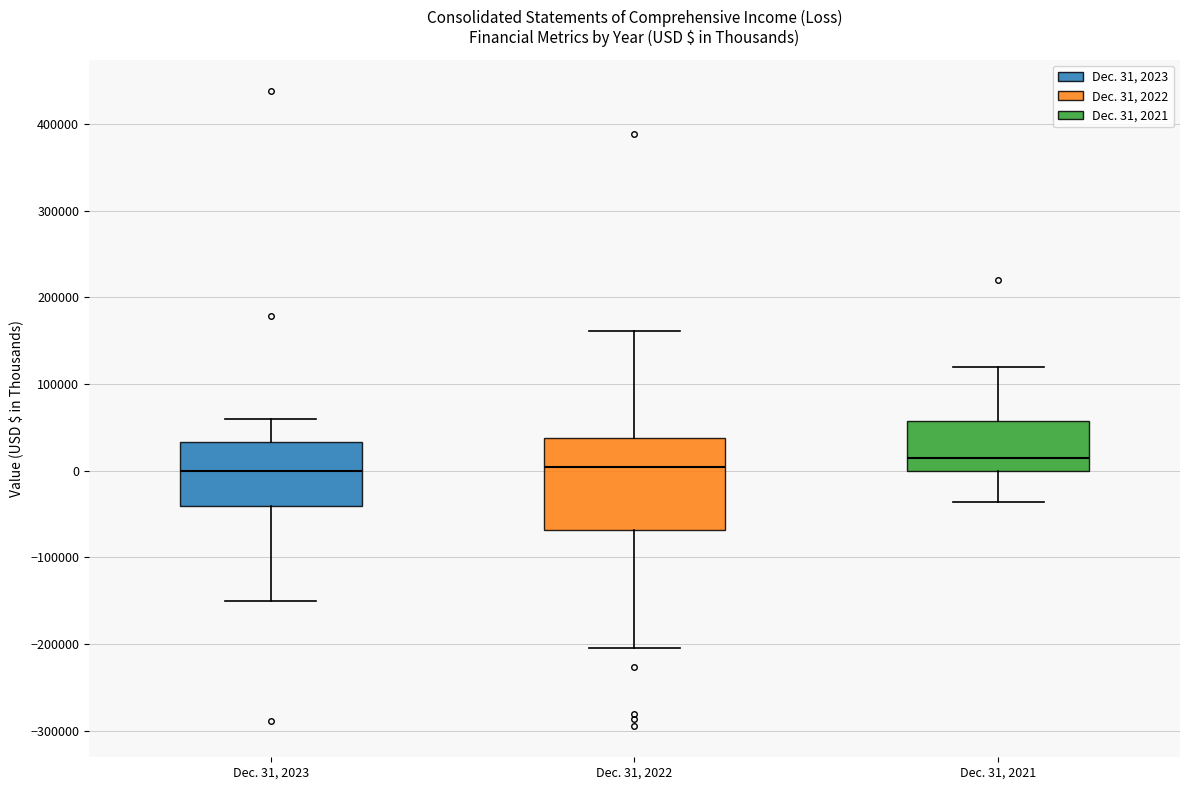

Reading left to right, transcribe this box plot: for each box, give where its median line is, the range the box spans, and where its two whiskers end, as read against the y-axis. The values are not printed on the chart, so give them approximately, as read against the axis.

Dec. 31, 2023: median 0, box -40000 to 30000, whiskers -150000 to 60000
Dec. 31, 2022: median 0, box -70000 to 40000, whiskers -200000 to 160000
Dec. 31, 2021: median 10000, box 0 to 60000, whiskers -40000 to 120000